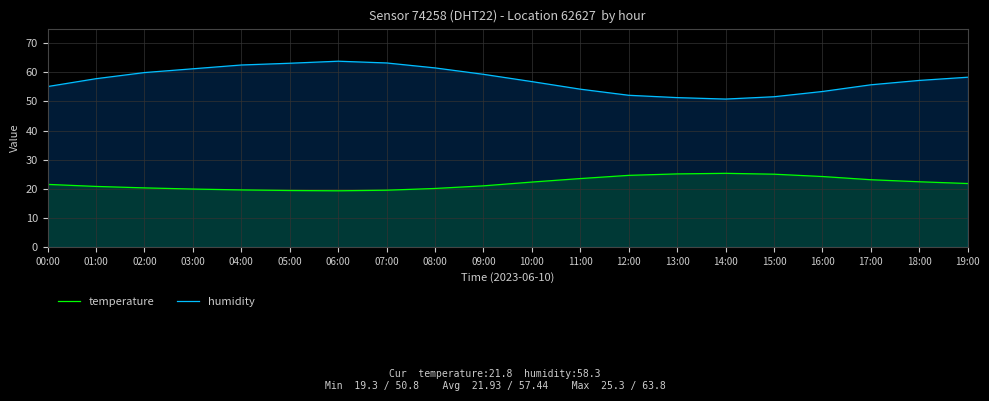

True or false: temperature and humidity intersect in this chart.

False